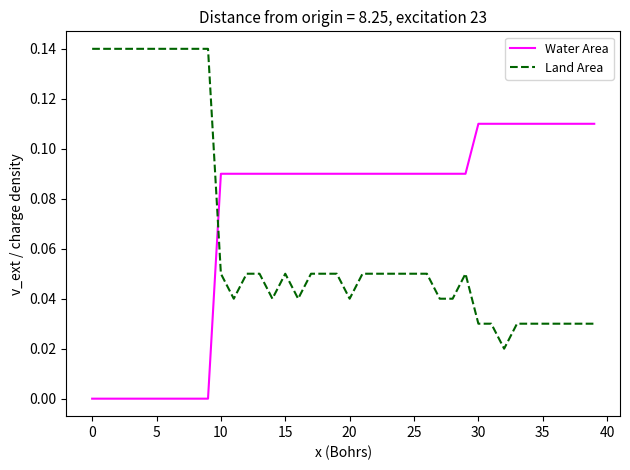

How many times do Water Area and Land Area cross each other?

1